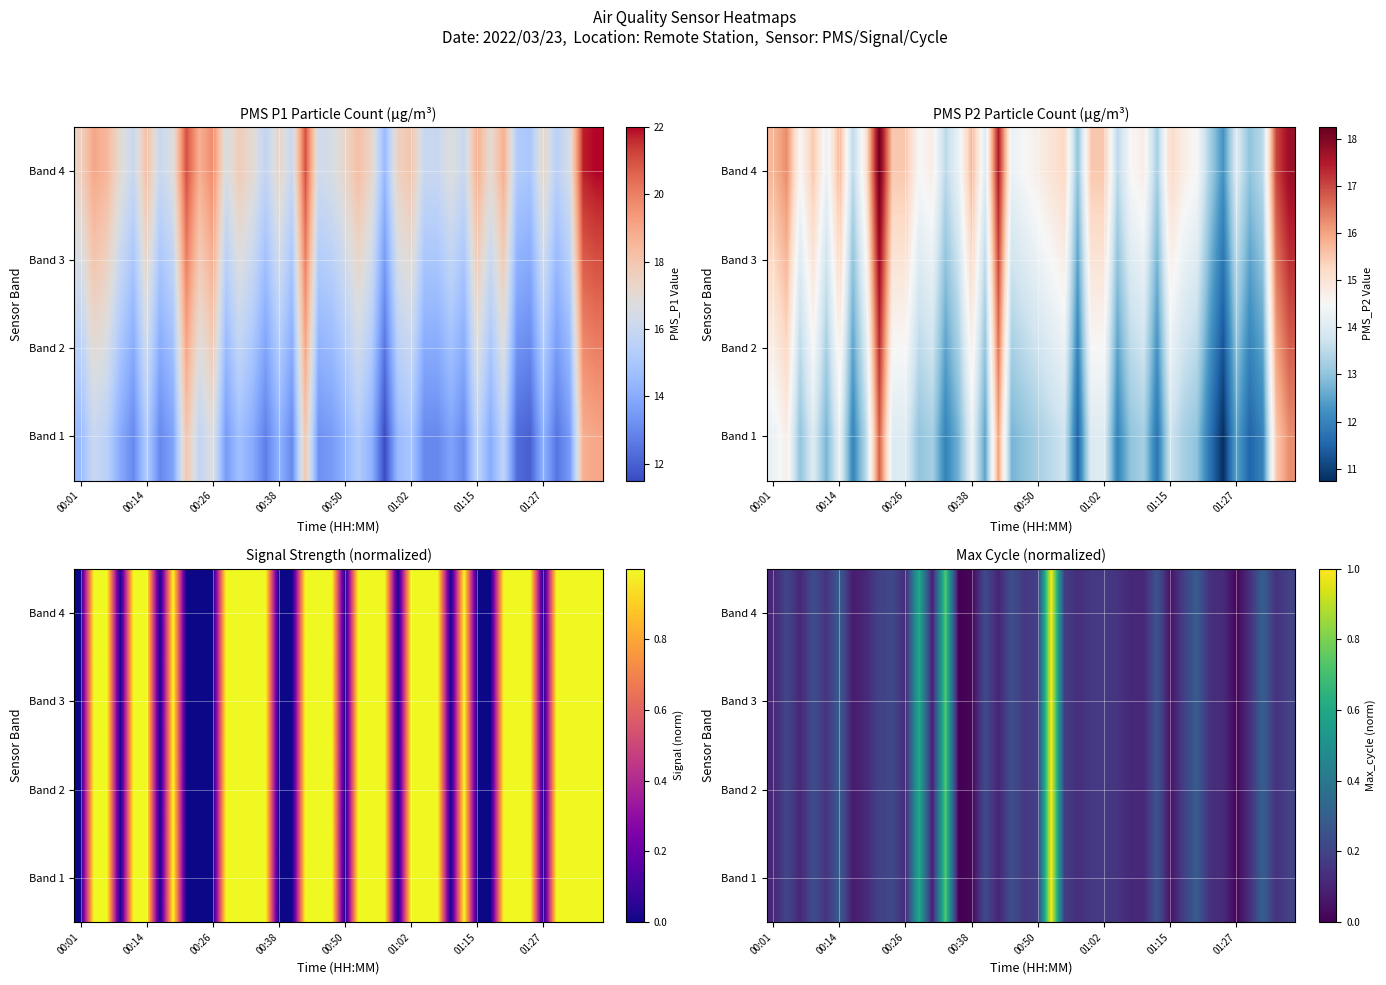

What is the sum of all Band 2 values?

8.1